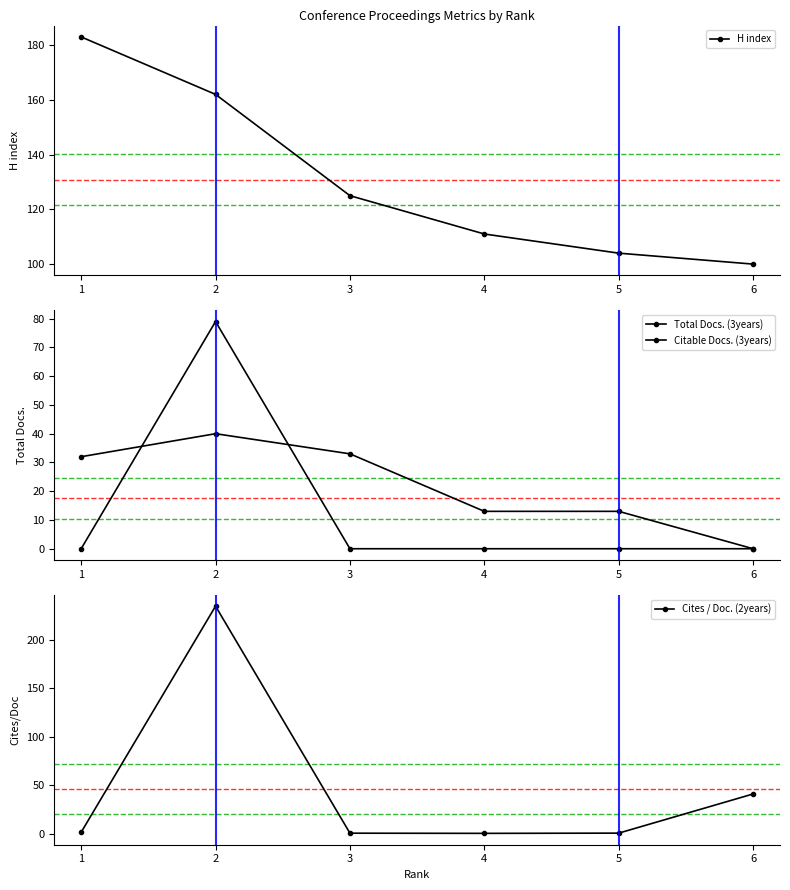

What is the value of the H index point at the 3rd from the left?

125